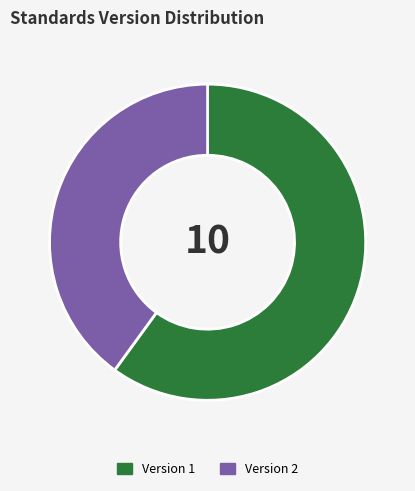

Is it true that Version 2 is 74% of the pie?

False